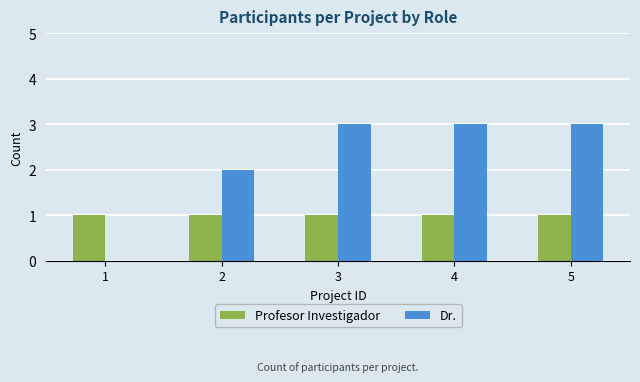

True or false: Dr. has a value of 5 at 5.

False